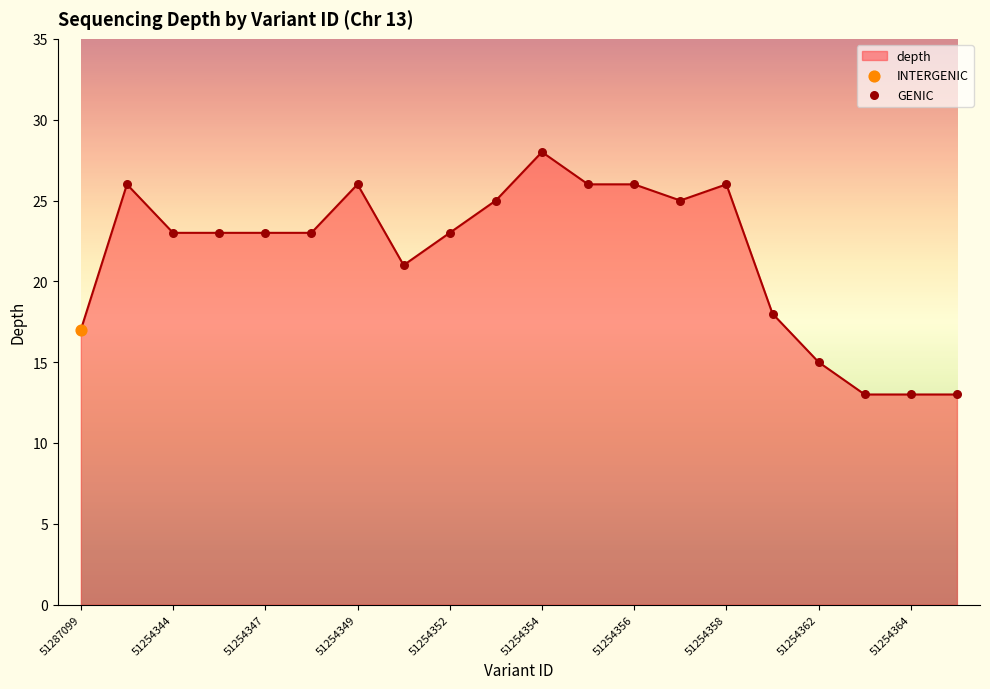

What is the greatest value displayed?

28